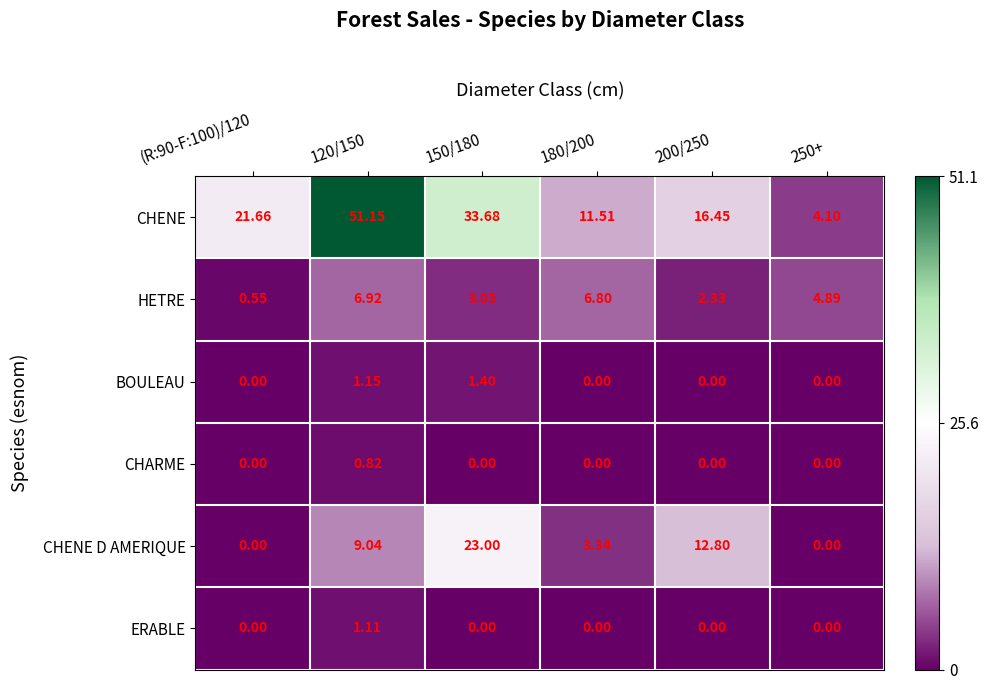

Which series changed the most between 120/150 and 250+?

CHENE